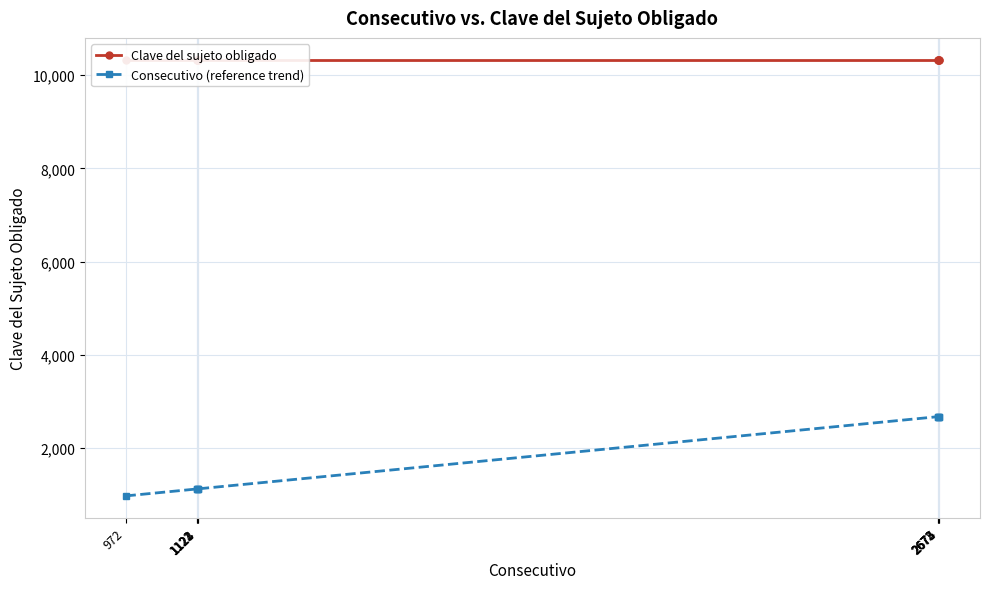

Reading right to left, transcribe all the data shown in this chart.

Clave del sujeto obligado: 10330	10330	10330	10330	10330	10330	10330	10330	10330
Consecutivo (reference trend): 2675	2674	2673	2672	1124	1123	1122	1121	972